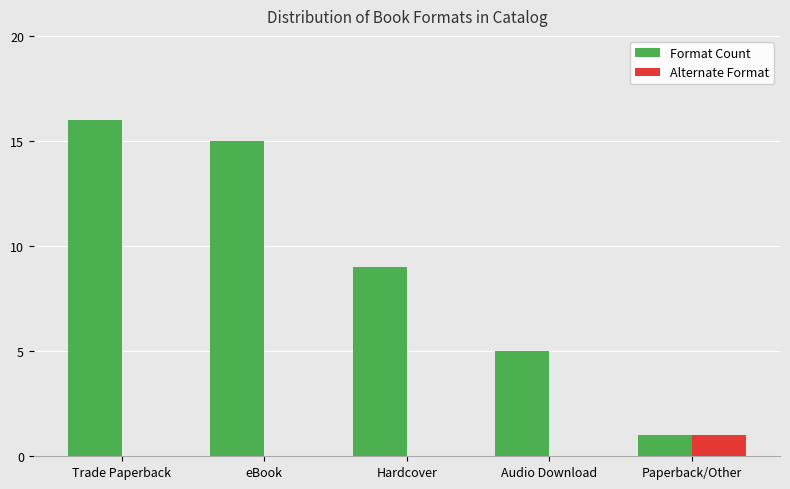

Reading left to right, what are all the values shown in this chart?

Format Count: 16	15	9	5	1
Alternate Format: 0	0	0	0	1